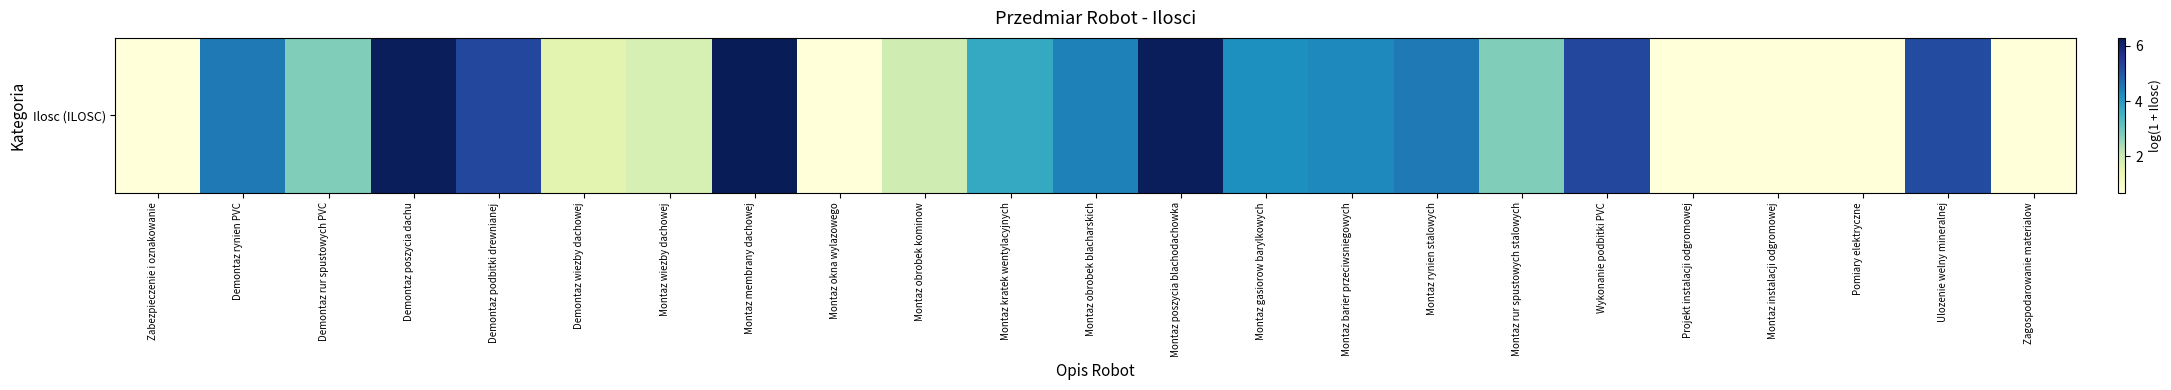

How many categories are shown in the chart?

23